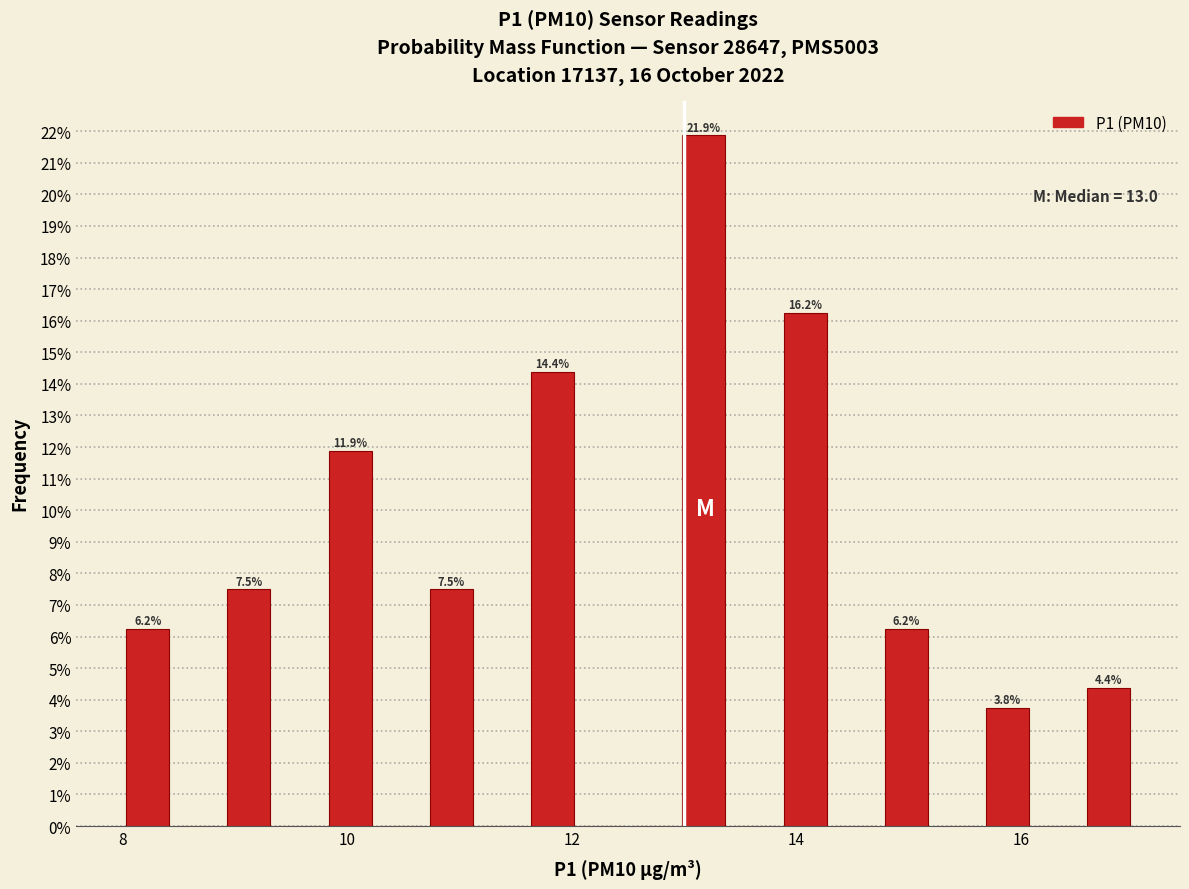

Around what value on the x-axis is the tallest bar? Give the approximate position of its centre, as read against the axis.

13.2